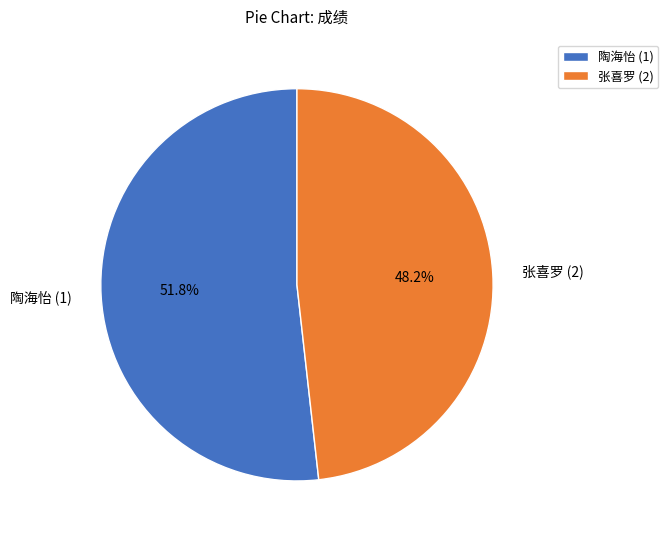

How many segments does this pie chart have?

2